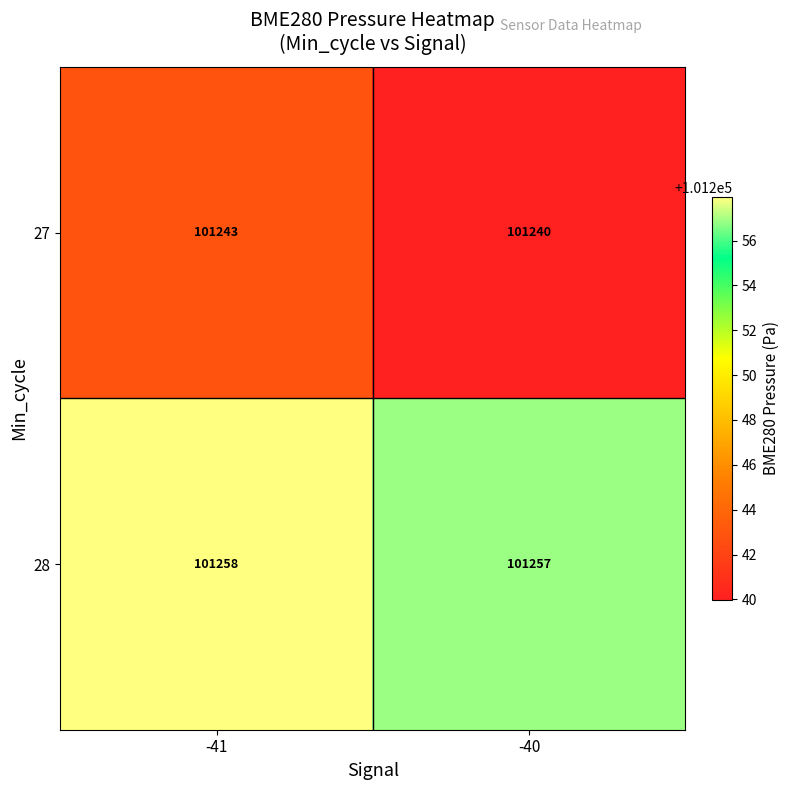

Reading left to right, extract all data points from this chart.

27: -41=101243	-40=101240
28: -41=101258	-40=101257